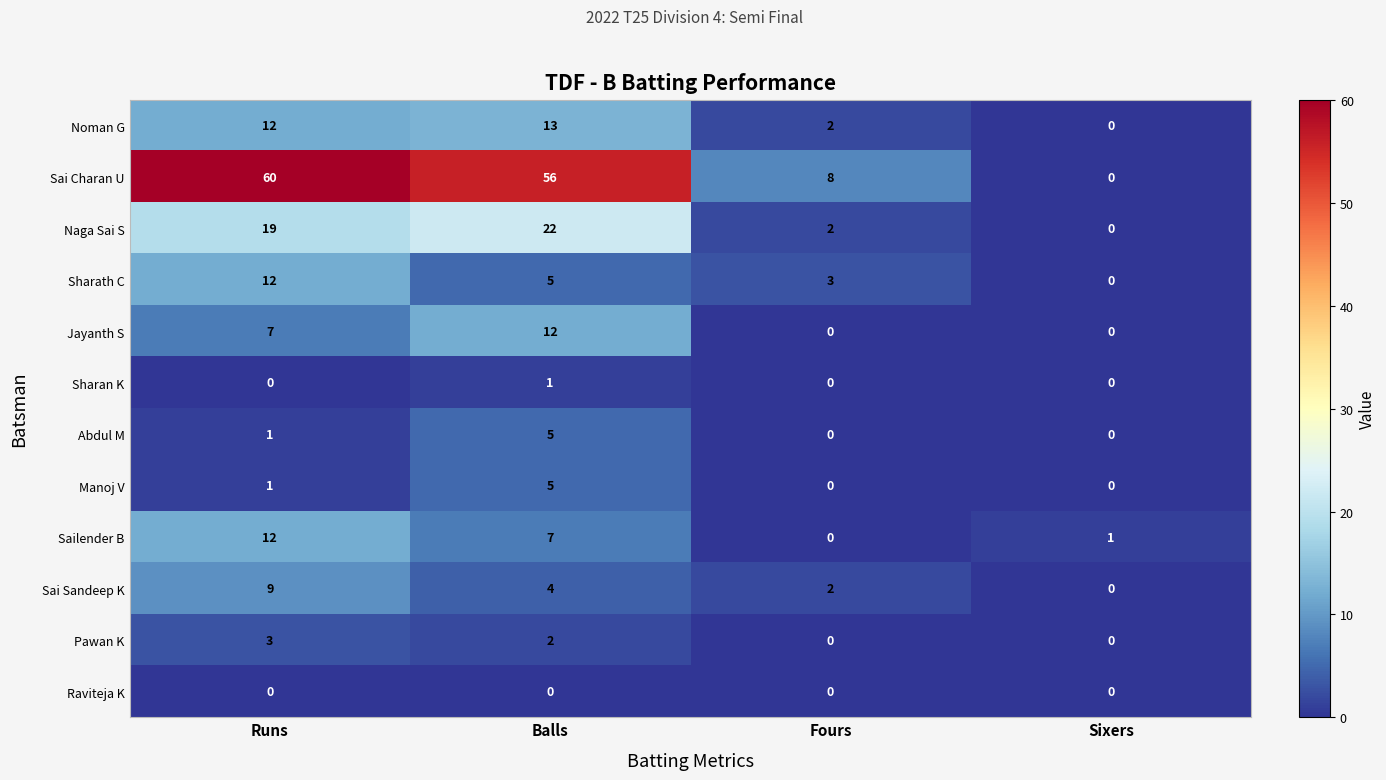

Count the number of data series in this chart.

12